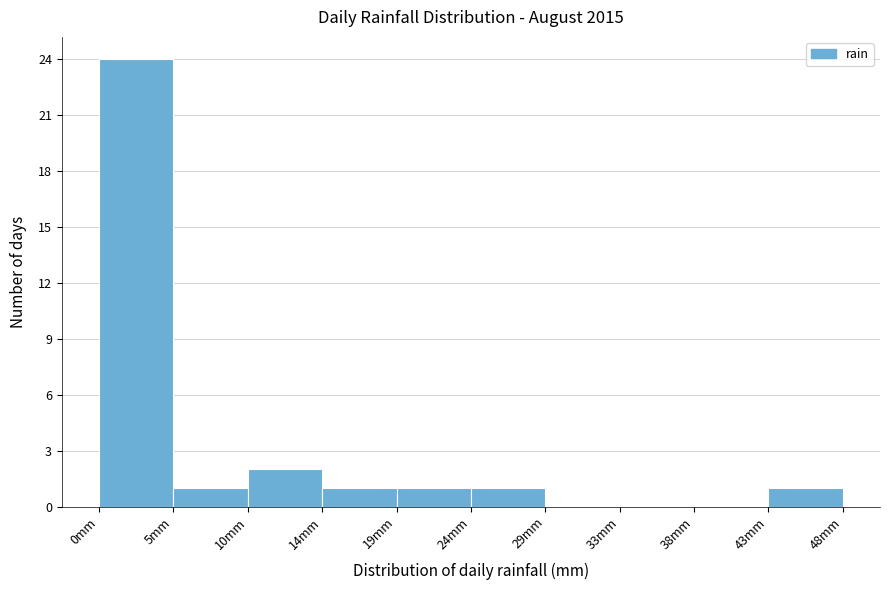

Which range on the x-axis has the tallest bar?

0.0 to 5.0